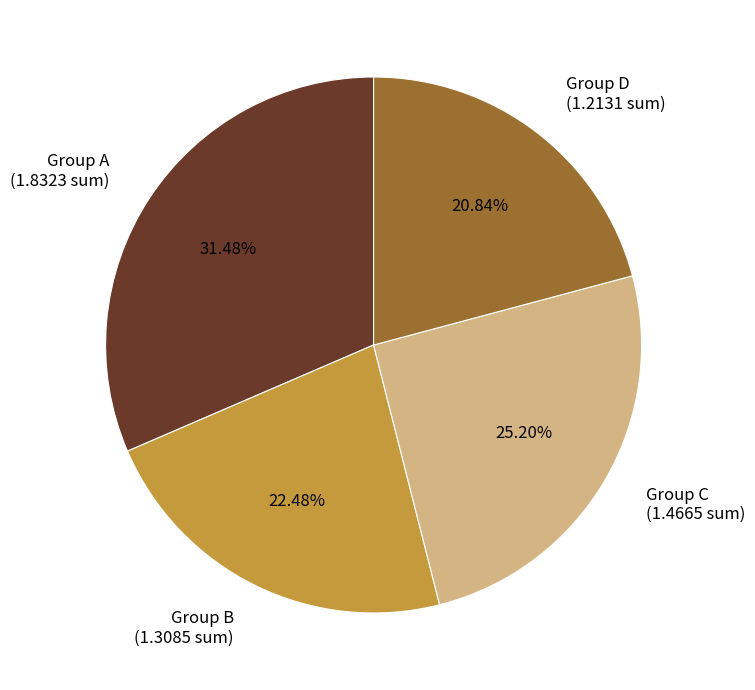

Do Group C and Group A together represent more than half of the pie?

Yes